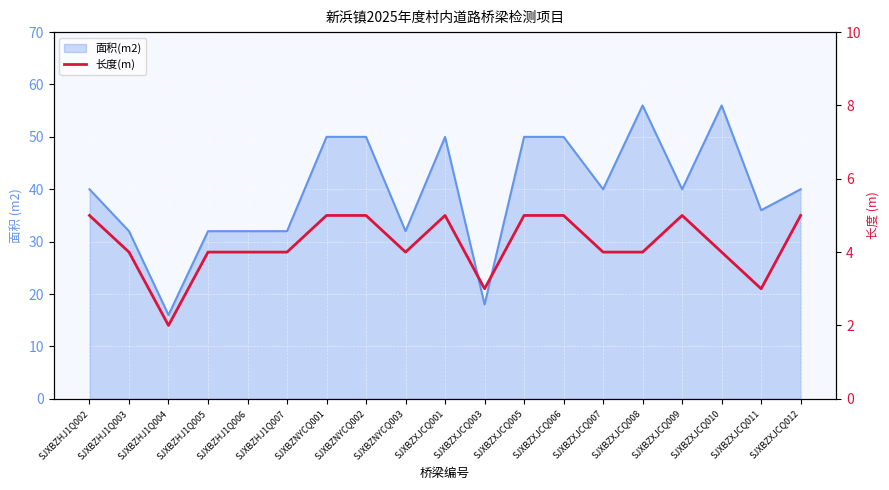

What is the minimum value shown in the chart?

2